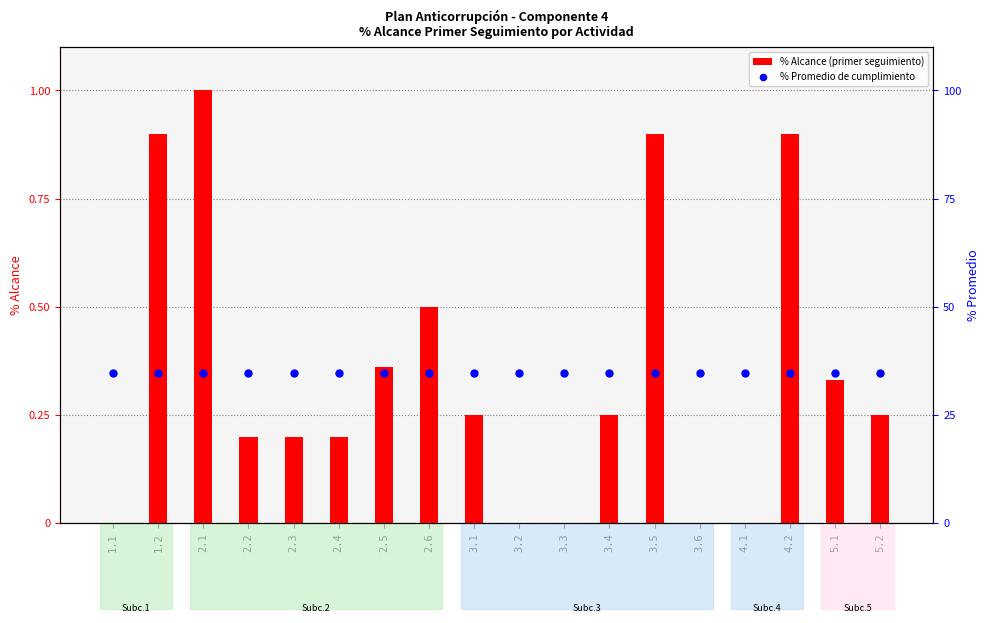

Which series reaches the minimum Y coordinate?

% Alcance (primer seguimiento)